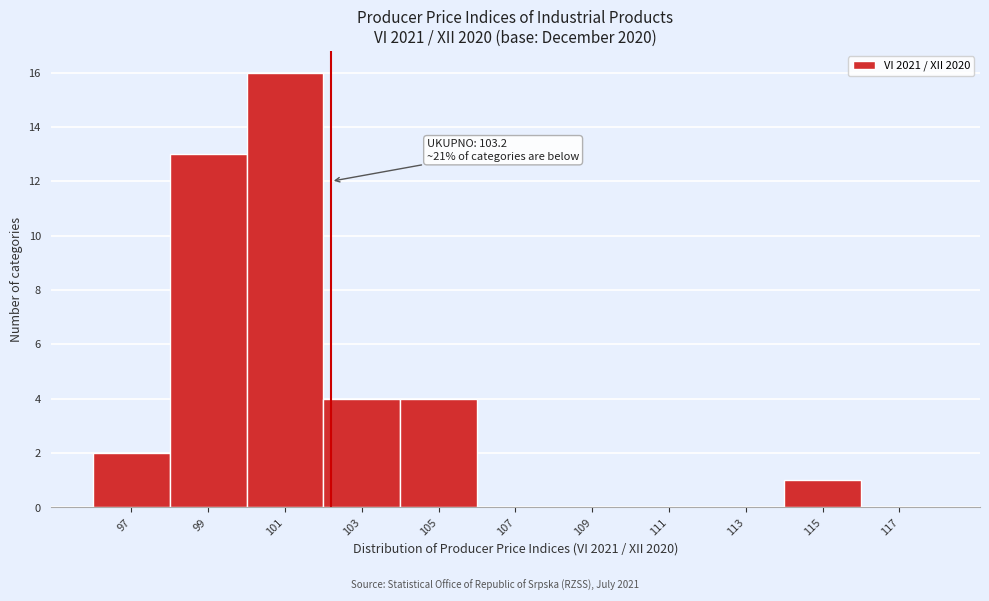

Reading left to right, list all the values displayed in this chart.

97=2	99=13	101=16	103=4	105=4	107=0	109=0	111=0	113=0	115=1	117=0